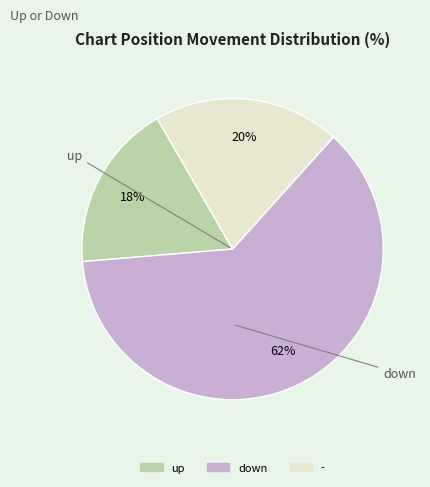

What percentage is the up slice, to the nearest percent?

18%